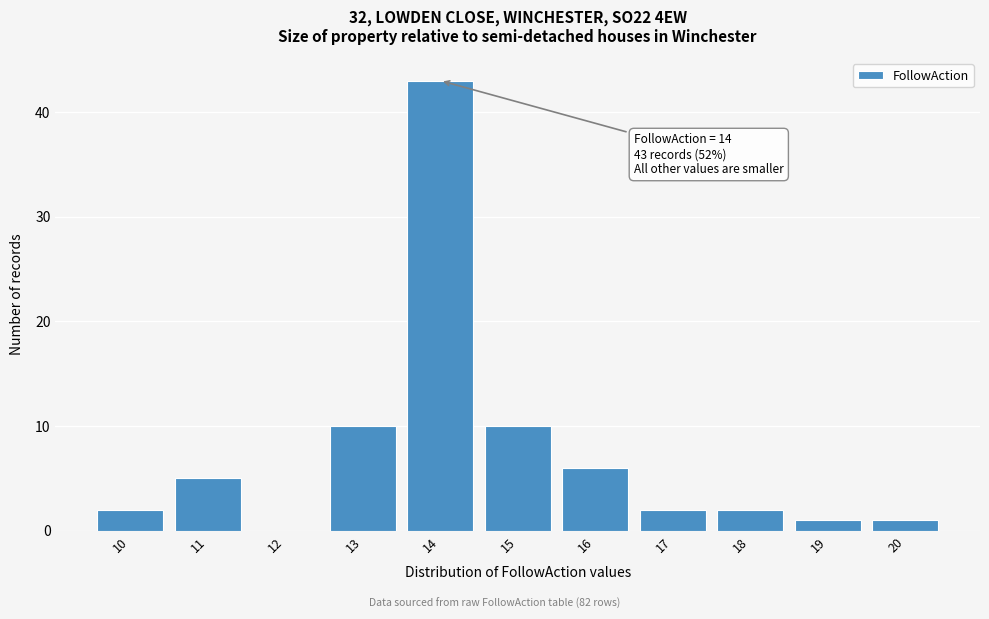

Which range on the x-axis has the tallest bar?

13.5 to 14.5